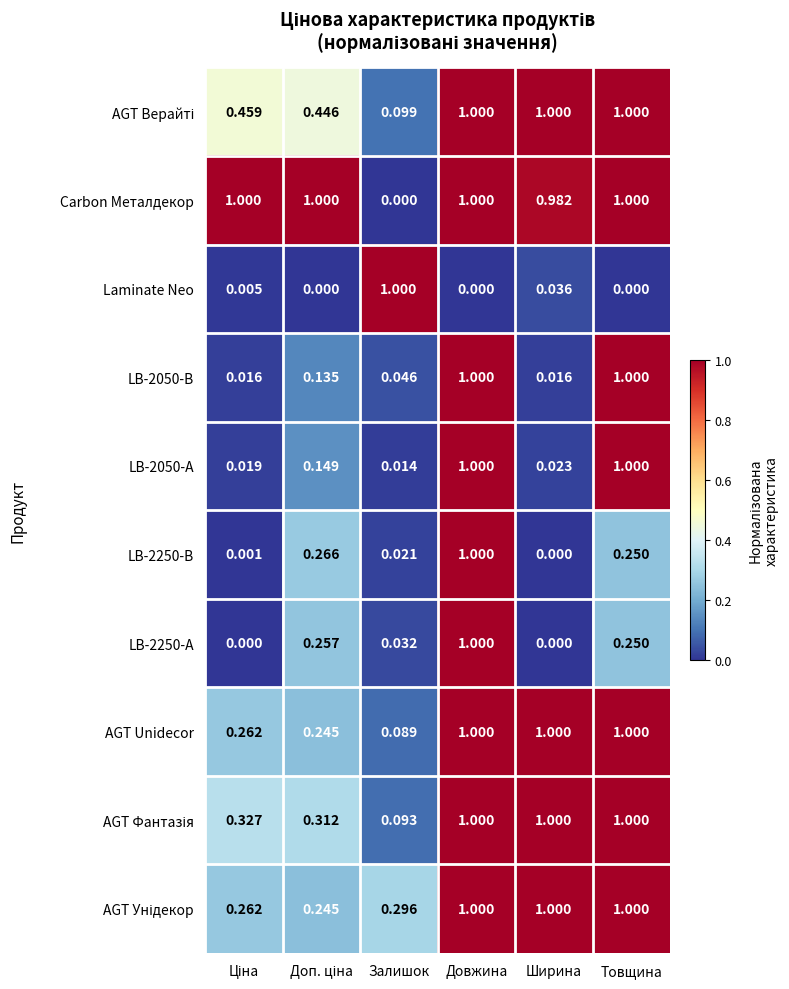

At which category is the sum across all series the highest?

Довжина